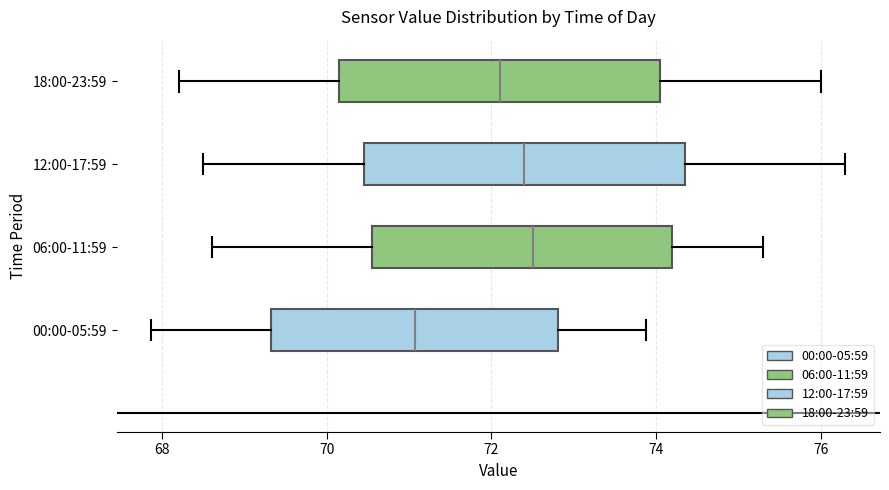

Which box's median line is the furthest to the left?

00:00-05:59